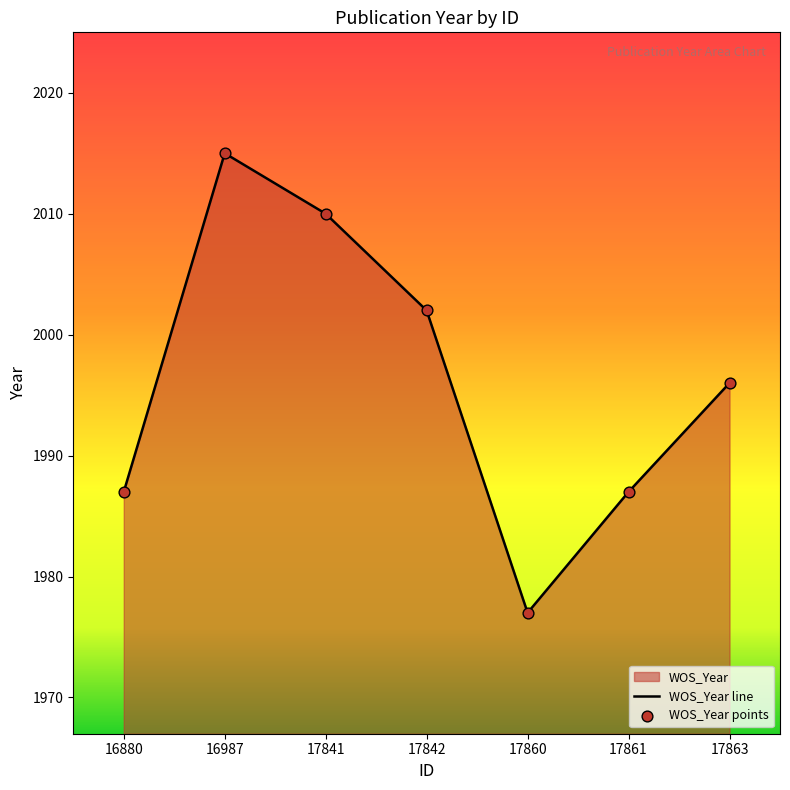

Is it true that the value at 17863 is 1996?

True